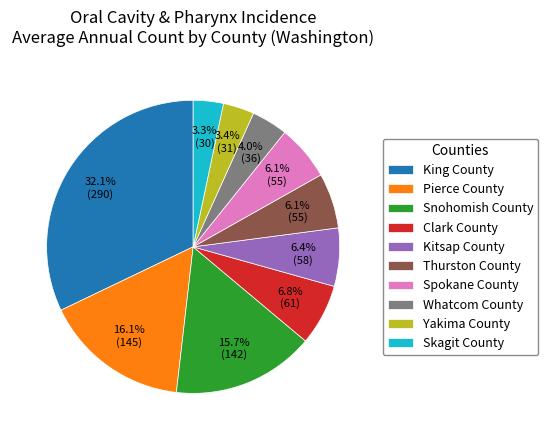

What percentage is the Kitsap County slice, to the nearest percent?

6%